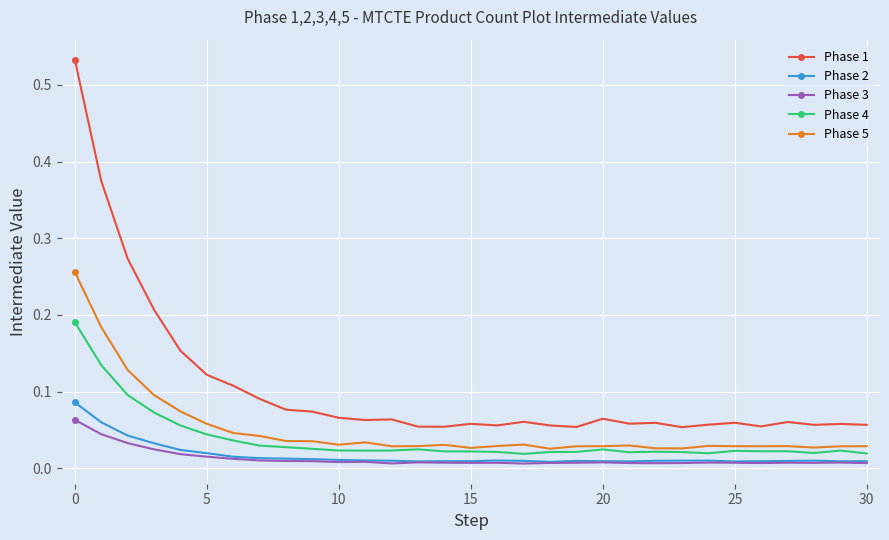

How many distinct data groups are displayed?

5